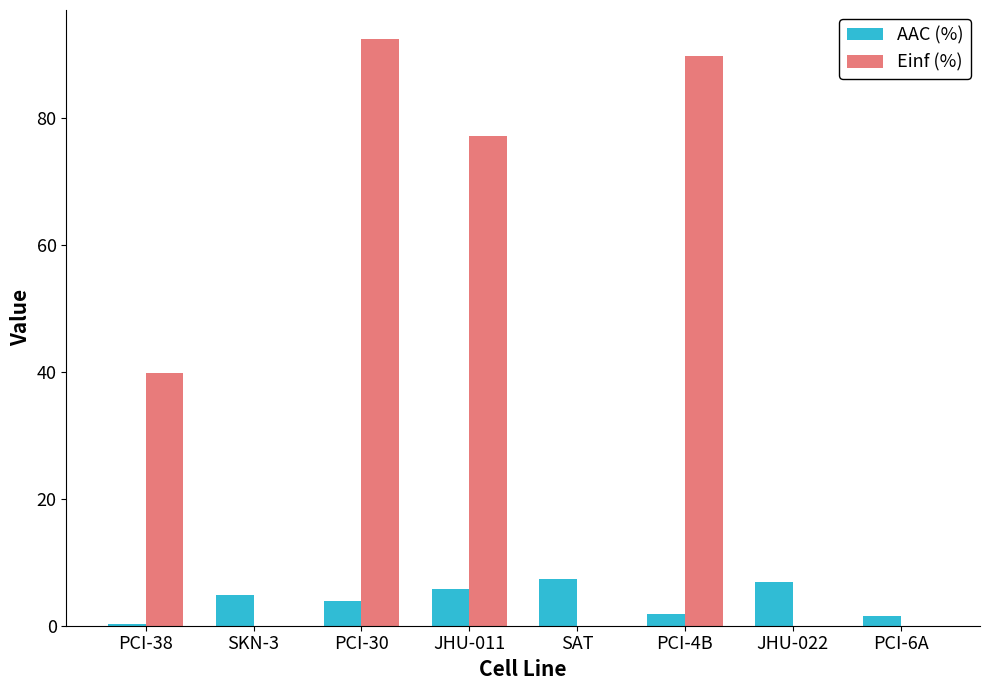

Which series has the widest spread of values?

Einf (%)